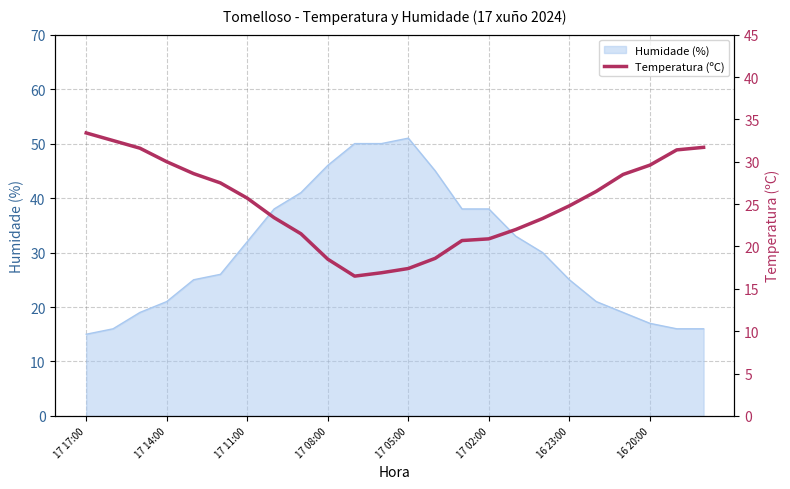

Count the number of categories in the chart.

24